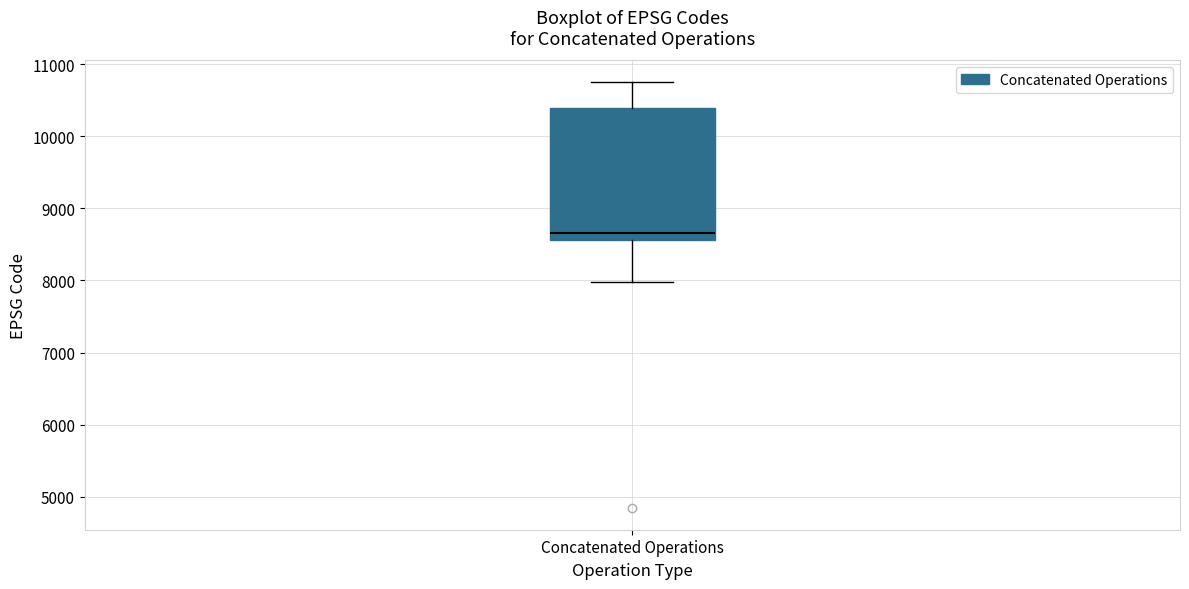

Where is the lower edge of the box for Concatenated Operations on the y-axis? The values are not printed on the chart, so give them approximately, as read against the axis.

8600